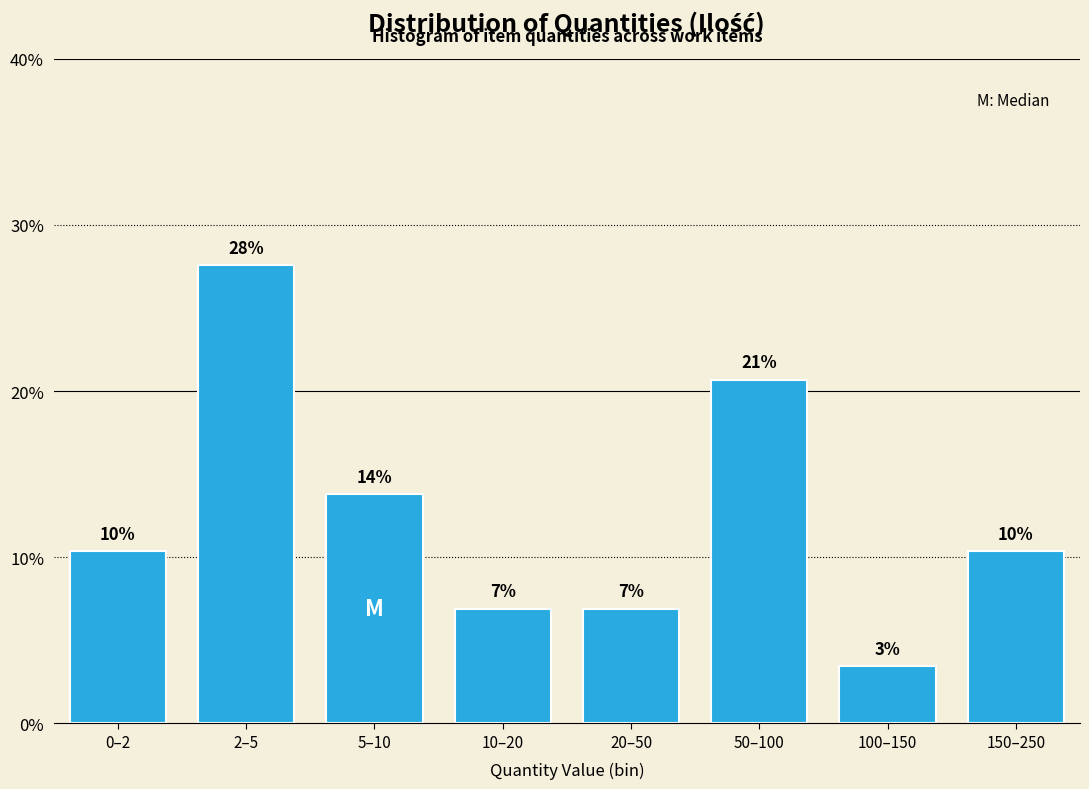

How many bars are there in total?

8